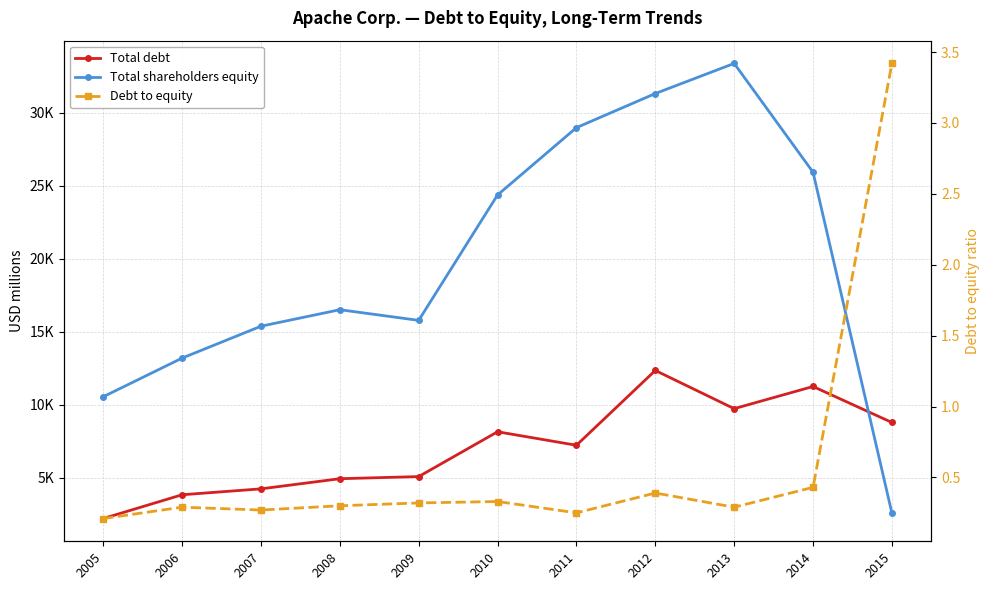

What is the total value across all series at 2007?

19605.3